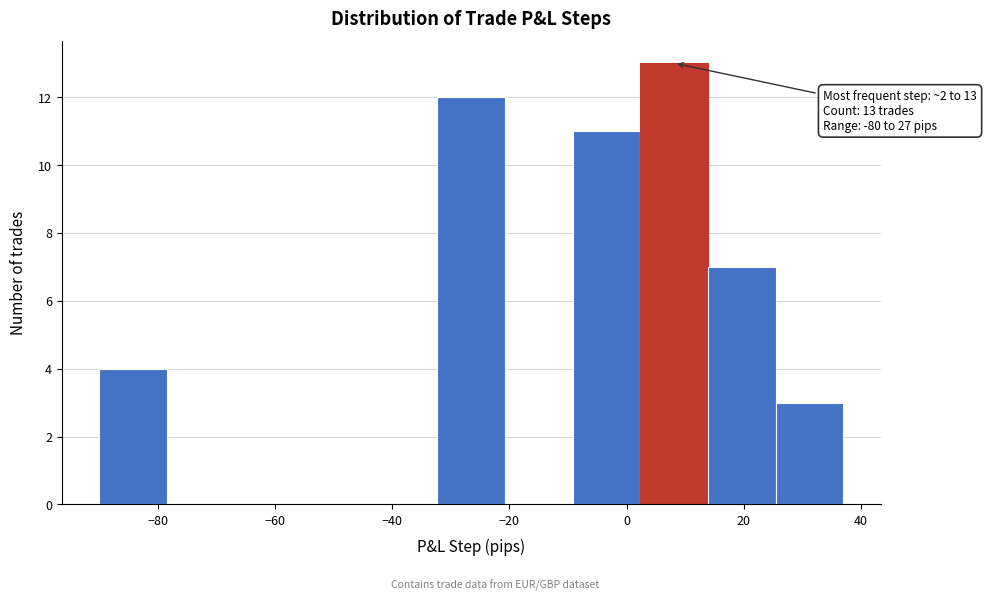

Which range on the x-axis has the tallest bar?

2 to 14